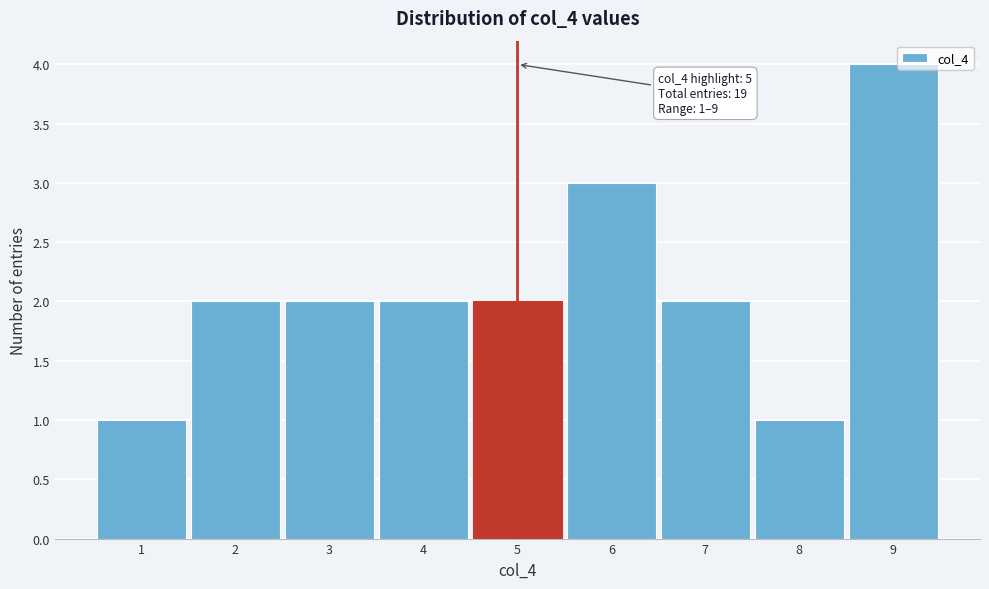

Over which range of the x-axis is the bar tallest?

8.5 to 9.5